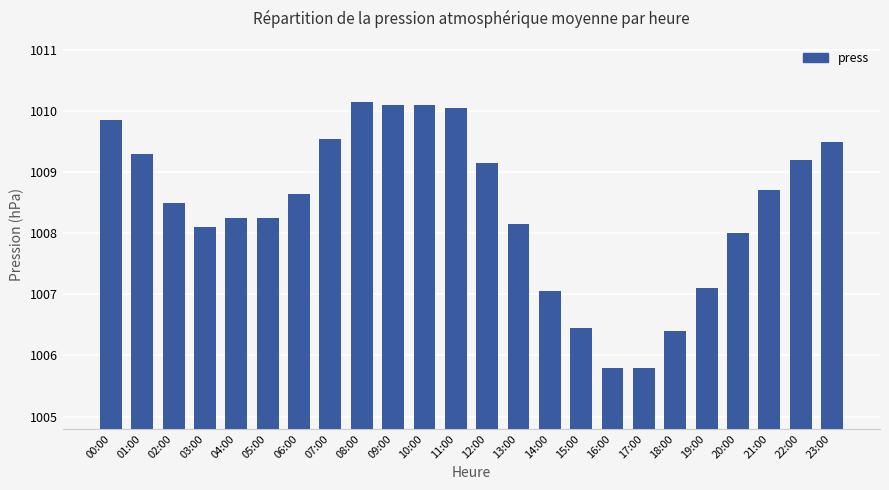

What is the minimum value shown in the chart?

1005.8